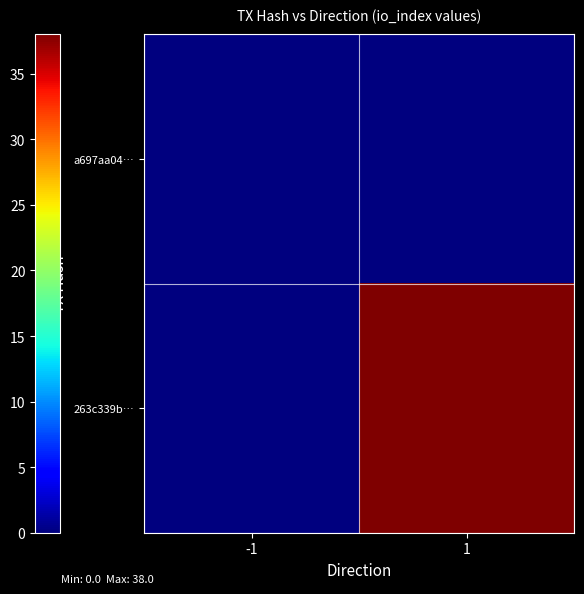

Which series has the largest total across all categories?

263c339b…